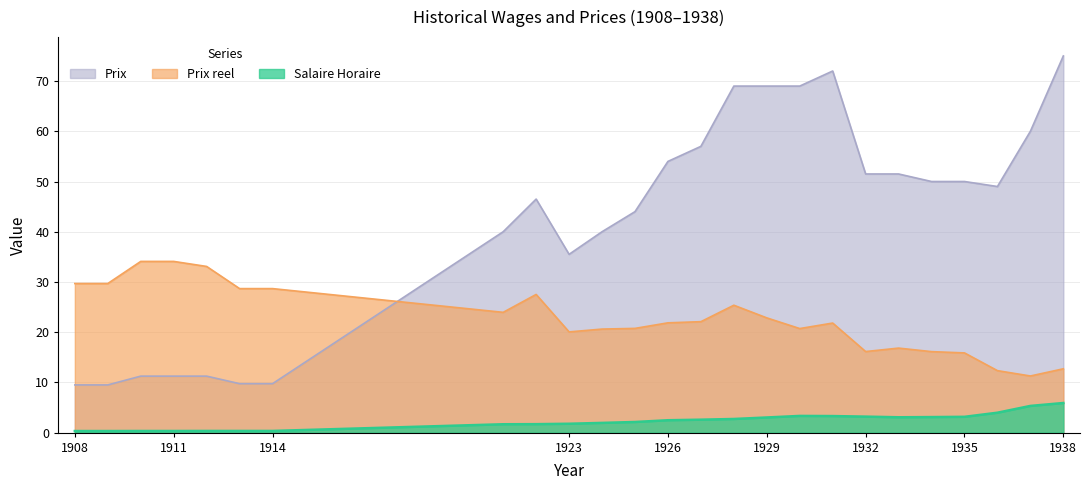

What are all the series names shown in the legend?

Prix, Prix reel, Salaire Horaire